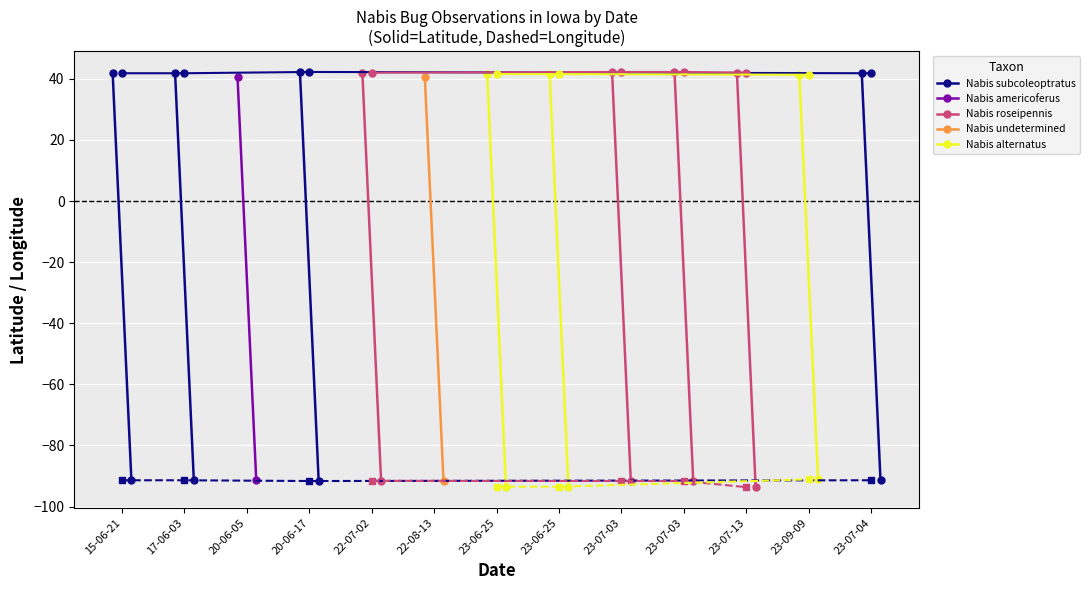

What is the minimum value shown in the chart?

-93.5